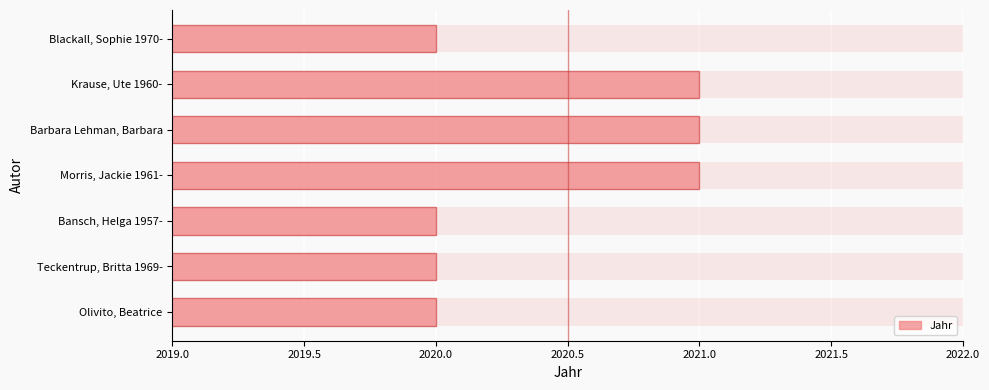

What is the sum of all values?

14143